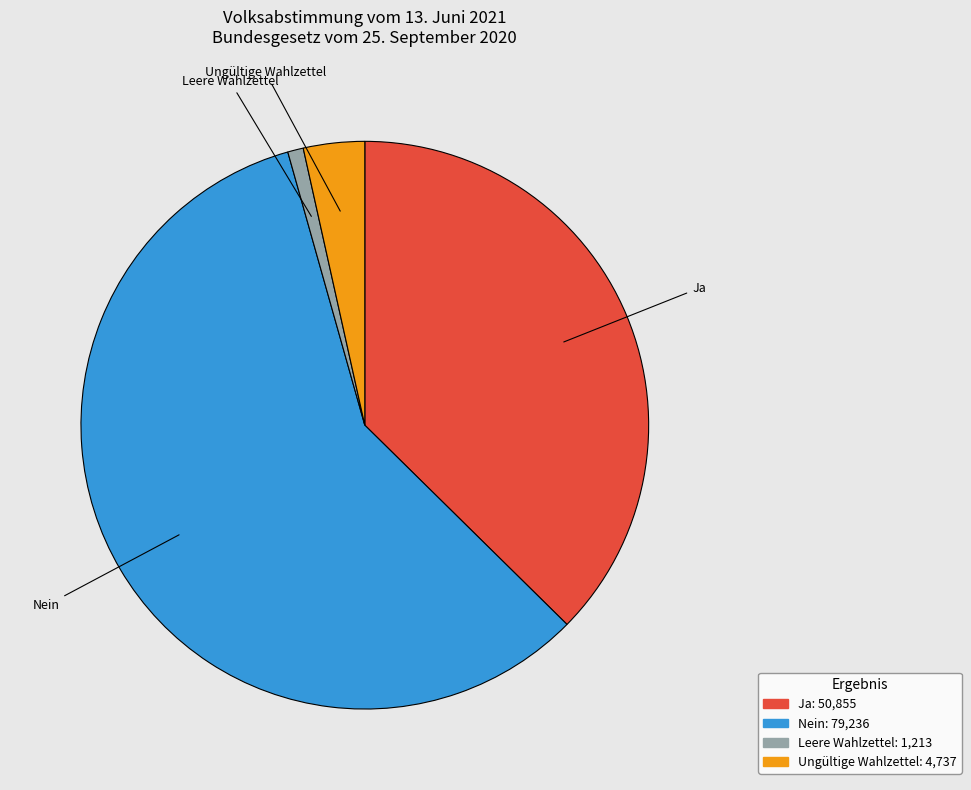

Which category has the biggest portion of the pie?

Nein